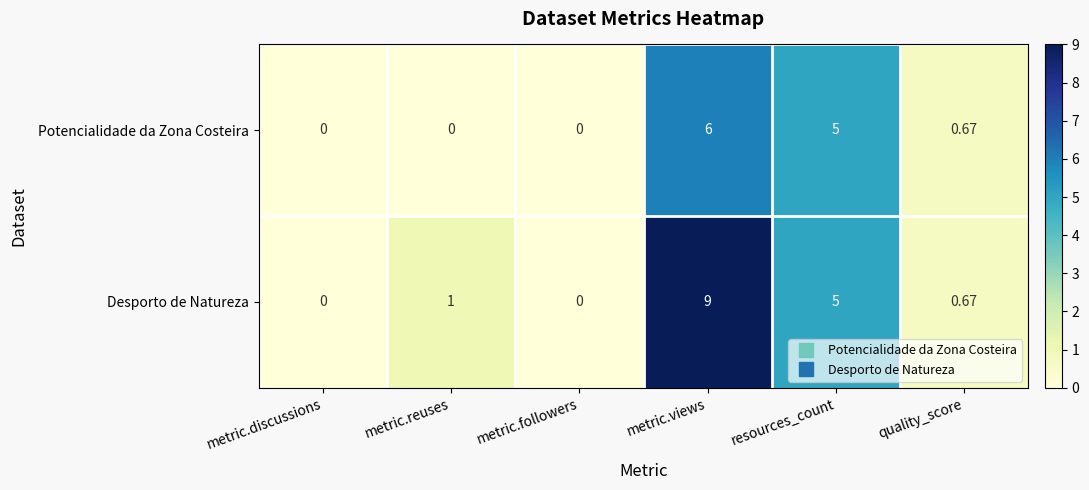

At which label is Potencialidade da Zona Costeira closest to 3?

resources_count